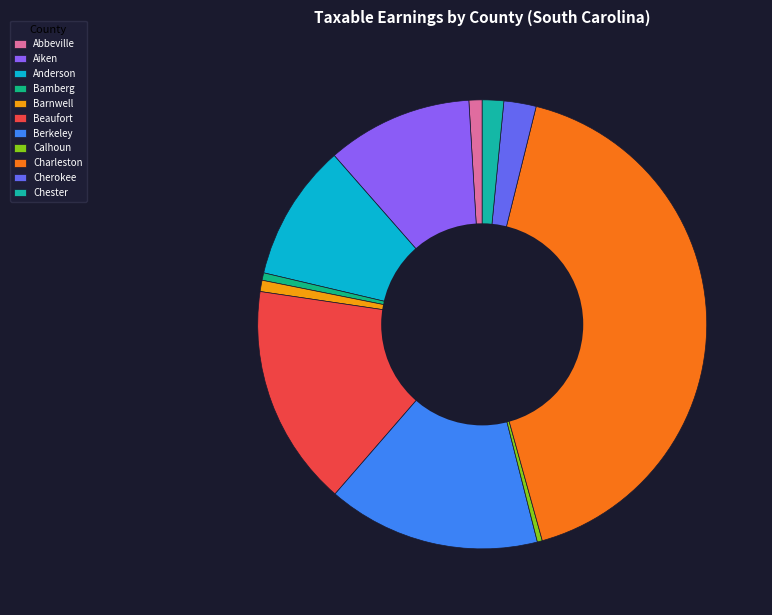

What is the largest slice in the pie chart?

Charleston